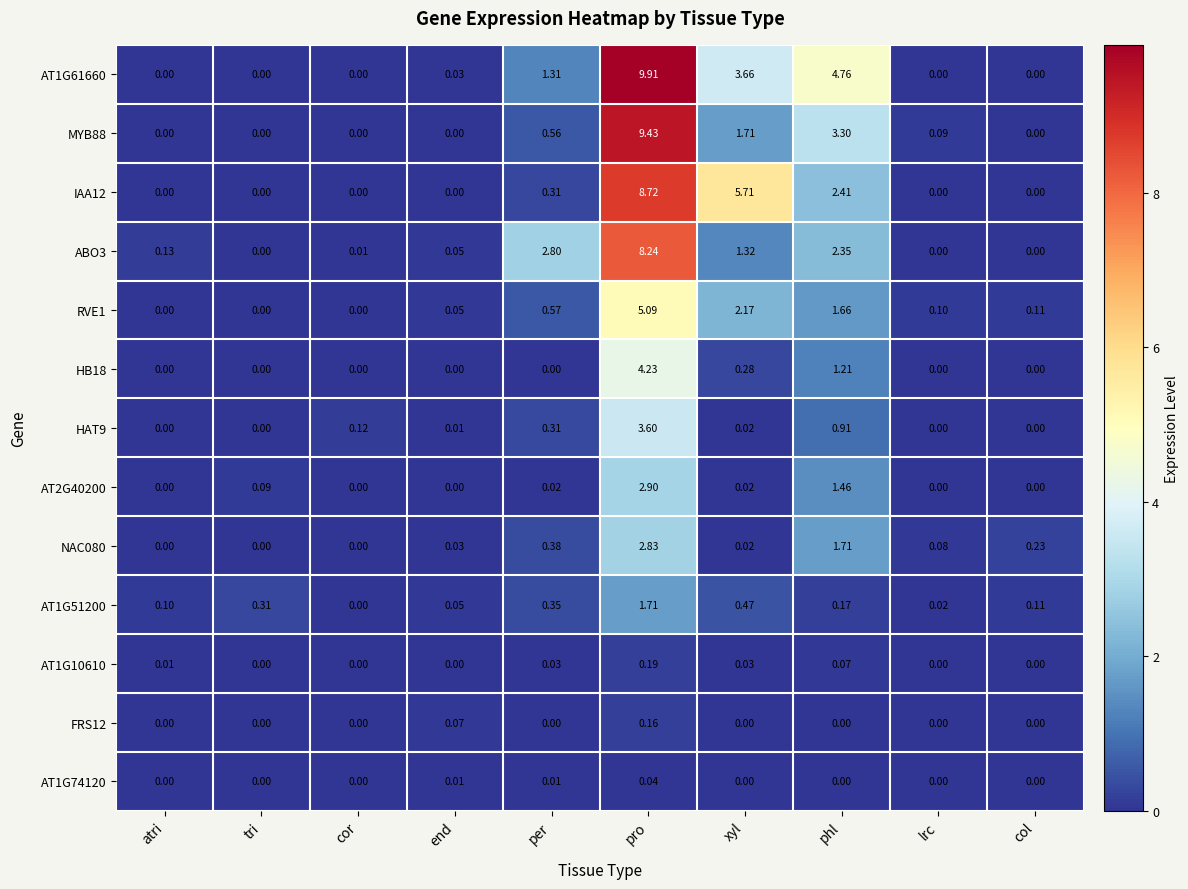

Which series has the widest spread of values?

AT1G61660